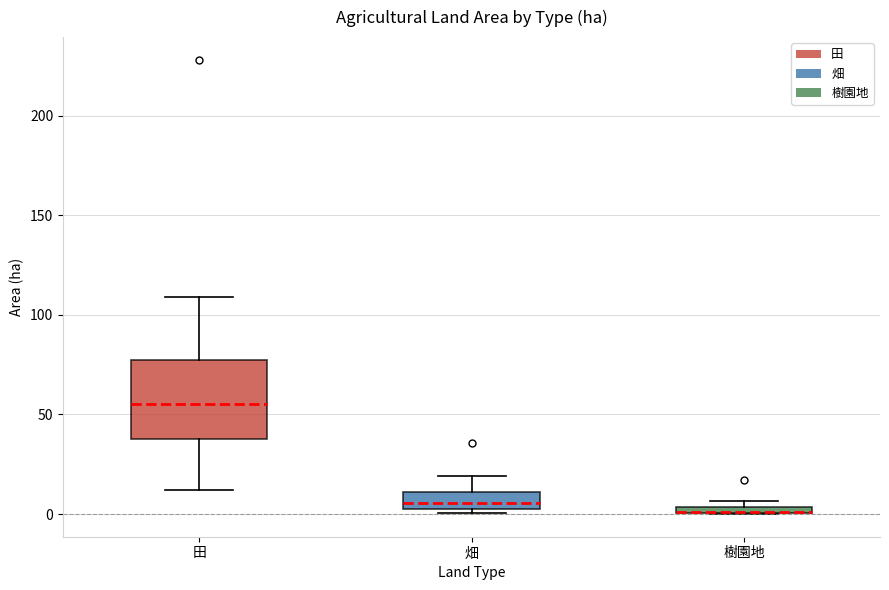

Where is the lower edge of the box for 畑 on the y-axis? The values are not printed on the chart, so give them approximately, as read against the axis.

5